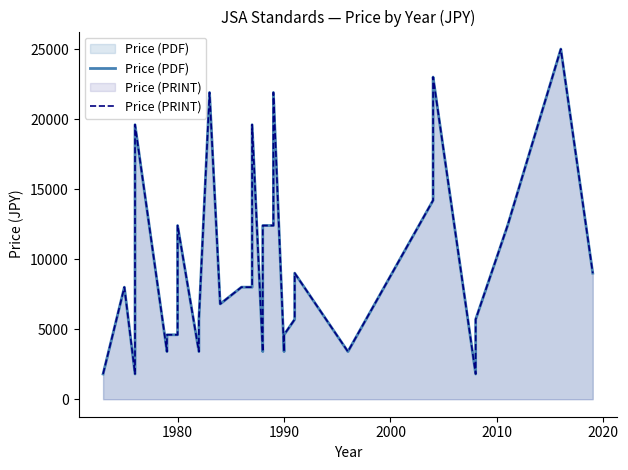

What is the difference between the second highest and second lowest values in the Price (PDF) series?

21200